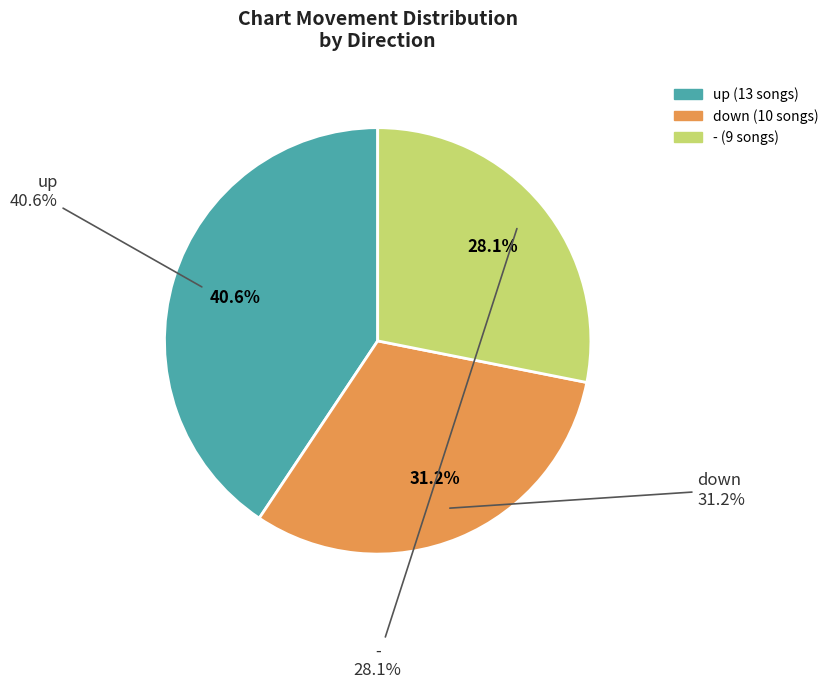

The down slice represents 21% of the pie. True or false?

False